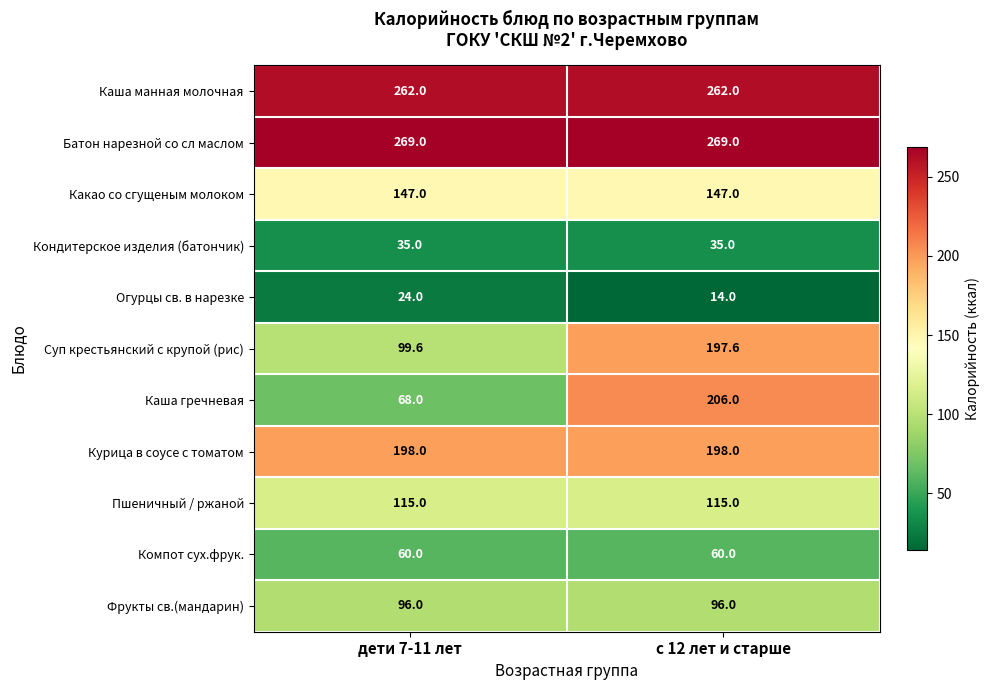

What is the difference between the highest and lowest values at с 12 лет и старше?

255.0